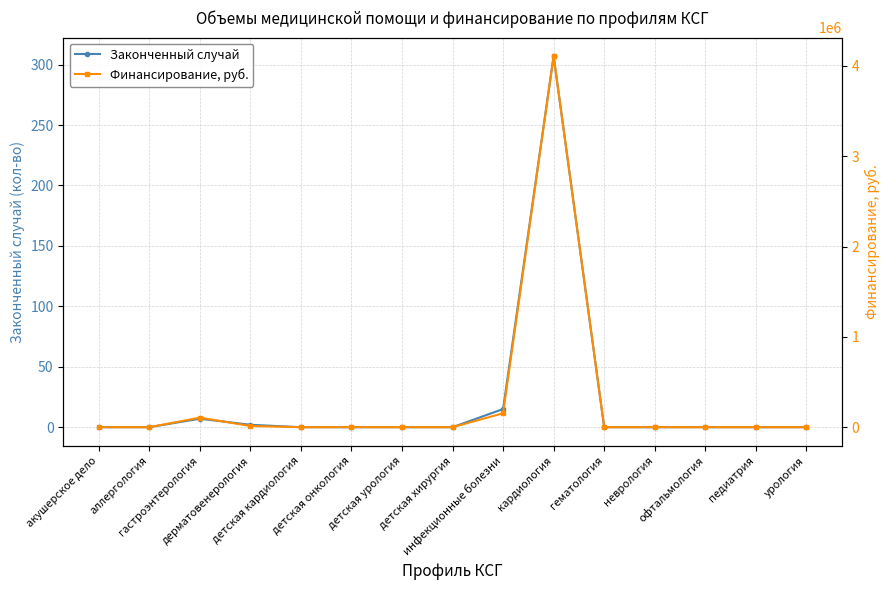

True or false: Законченный случай and Финансирование, руб. cross at least once.

False